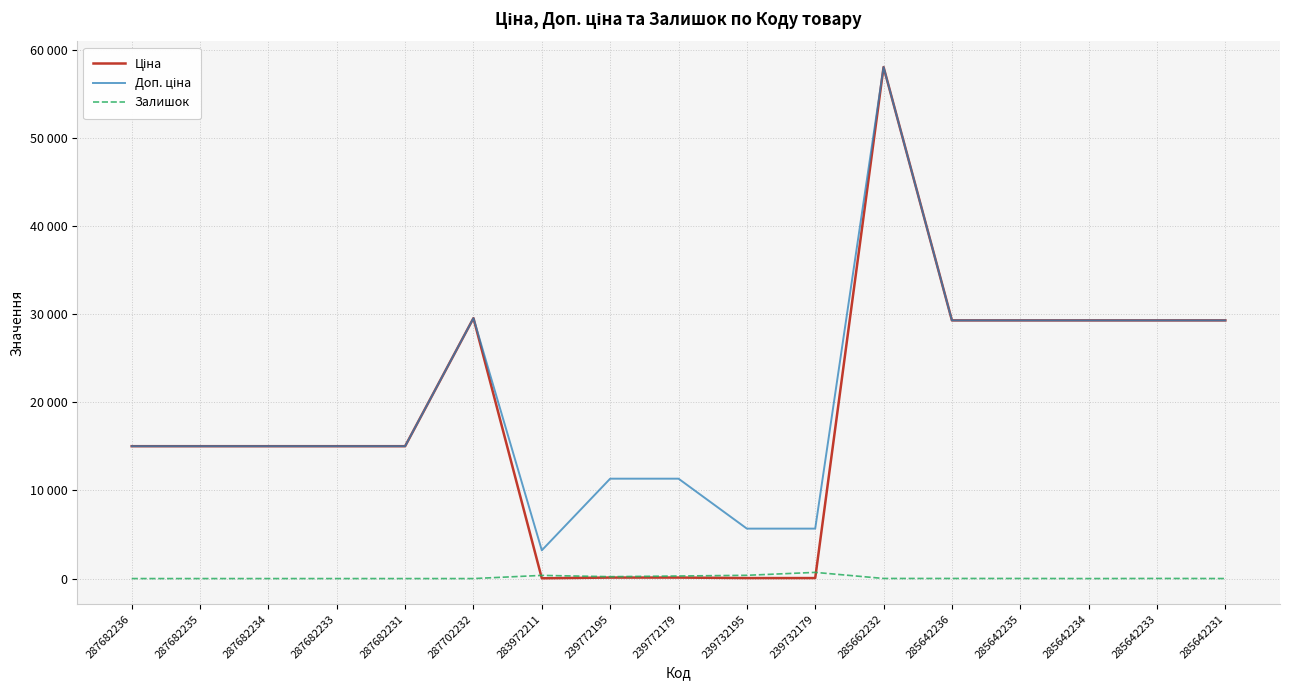

Between which two adjacent categories do Ціна and Залишок first intersect?

287702232 and 283972211